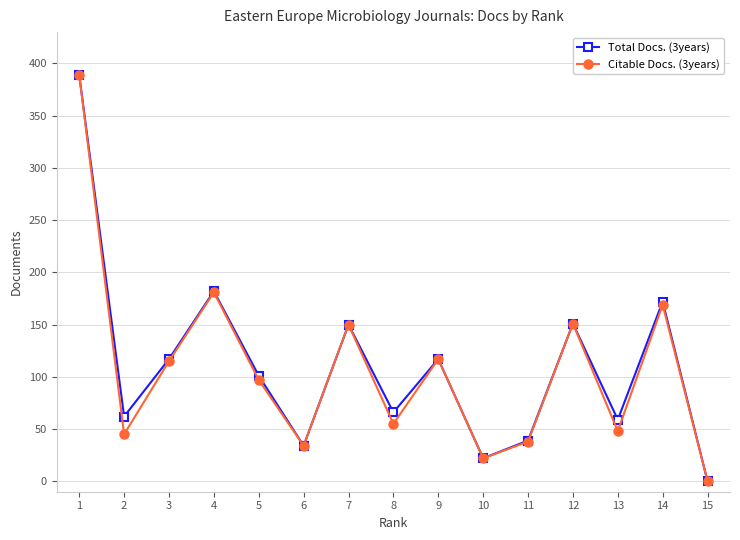

True or false: Citable Docs. (3years) has a value of 389 at 1.

True